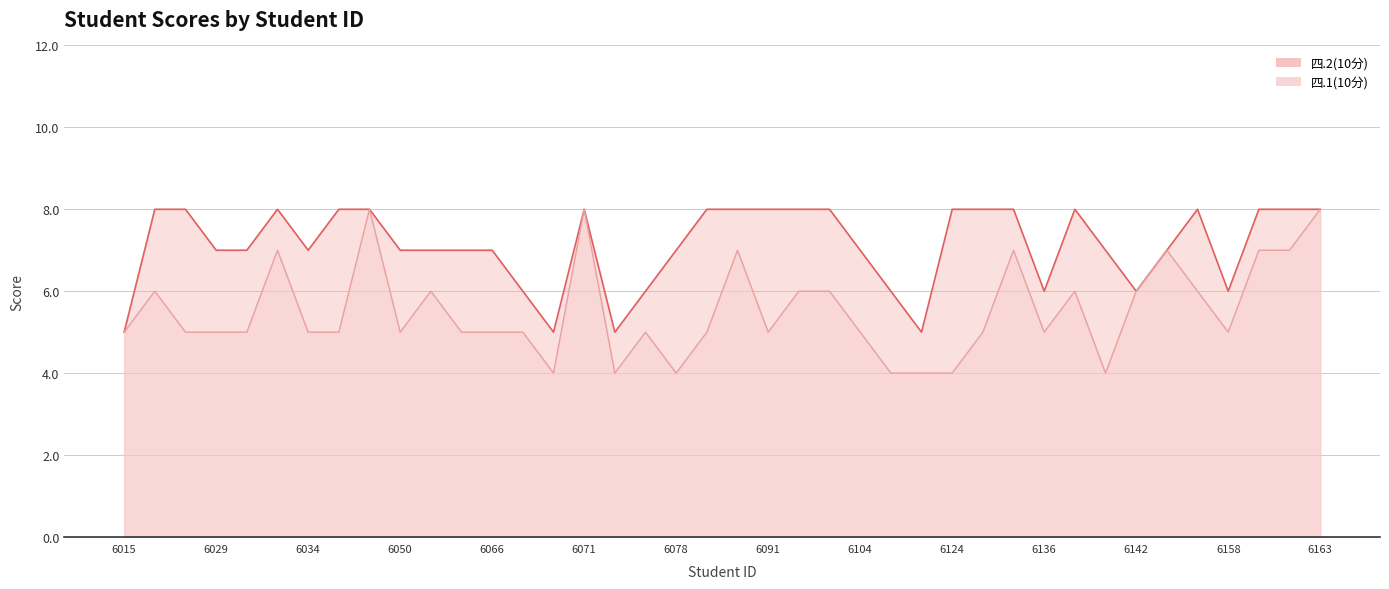

What is the average value of the 四.2(10分) series?

7